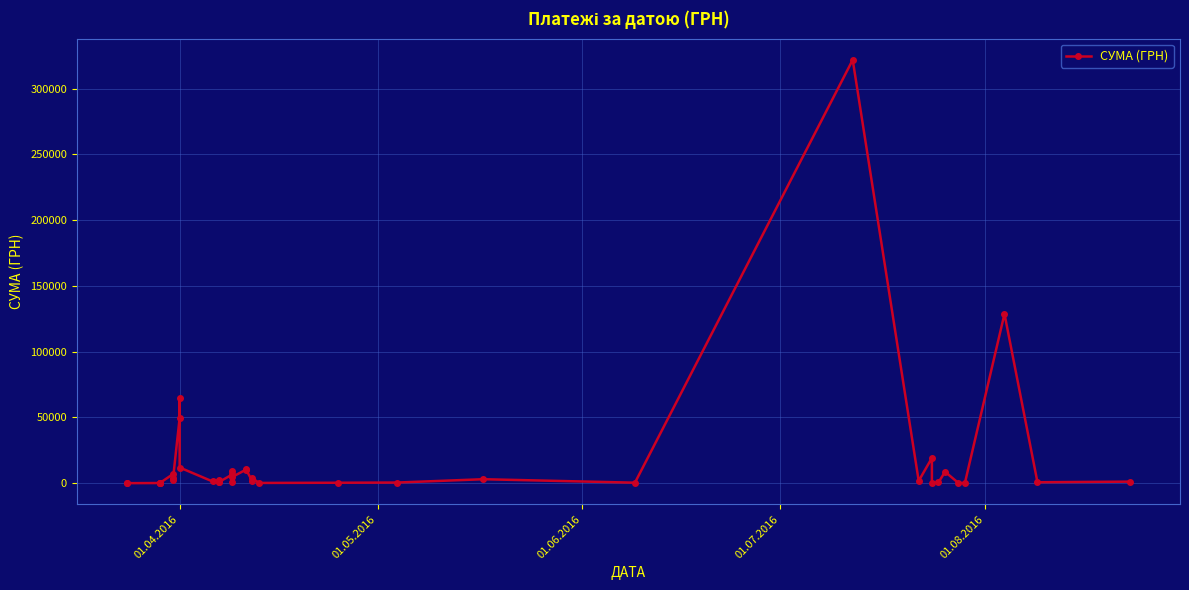

What is the average value?

17022.9